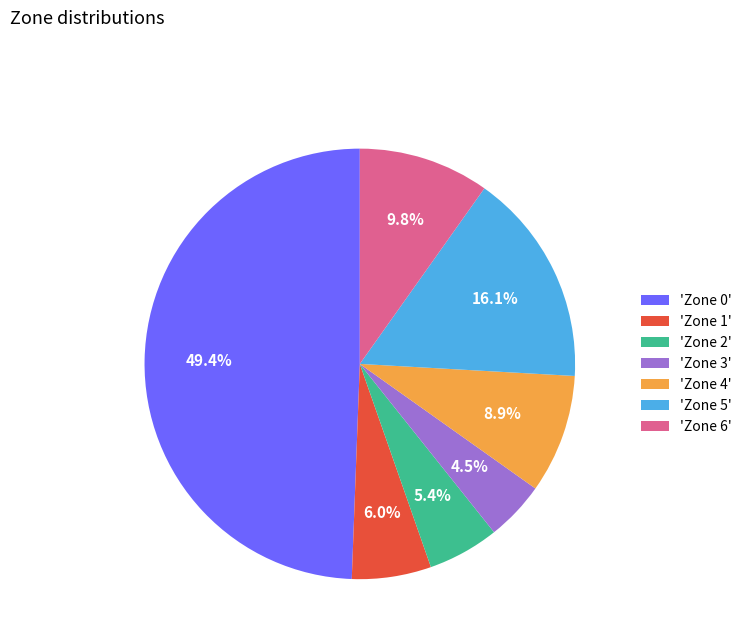

Which slice is the largest?

'Zone 0'